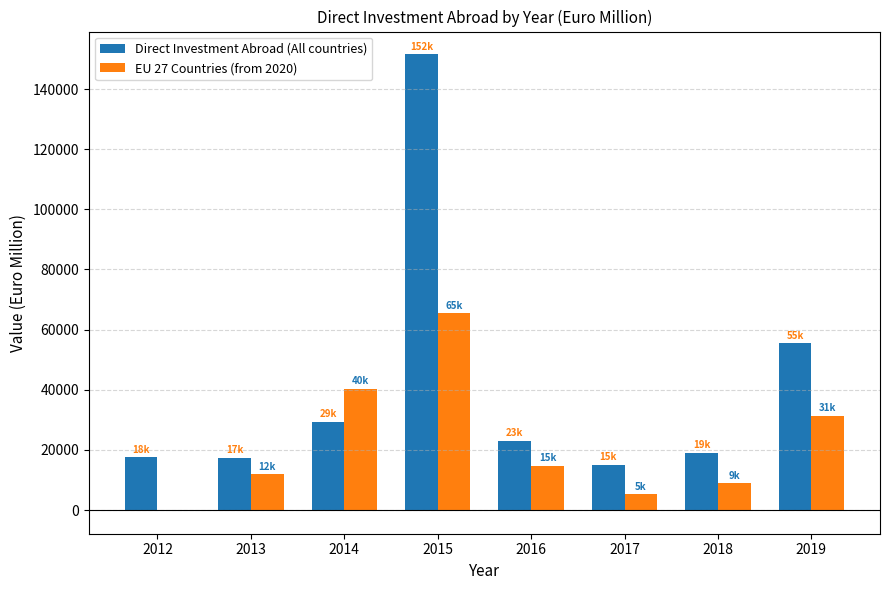

The value of Direct Investment Abroad (All countries) at 2018 is 19083. True or false?

True